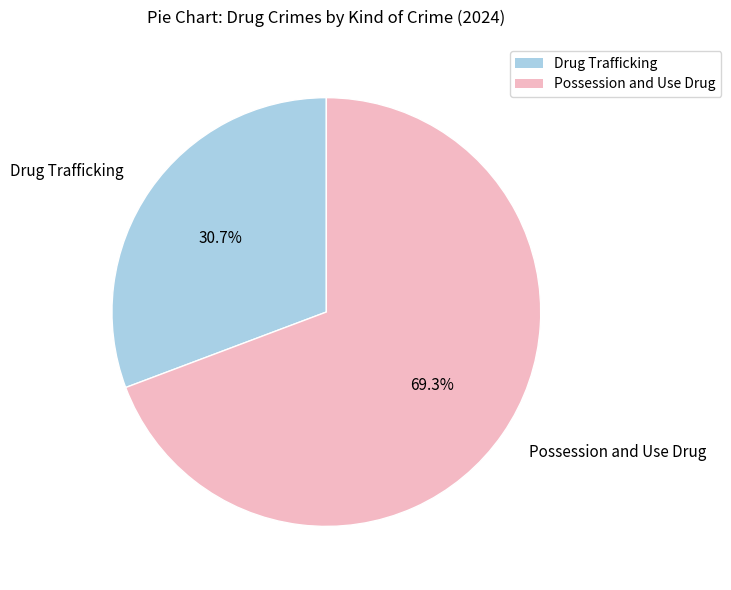

Rank the categories by value from lowest to highest.

Drug Trafficking, Possession and Use Drug